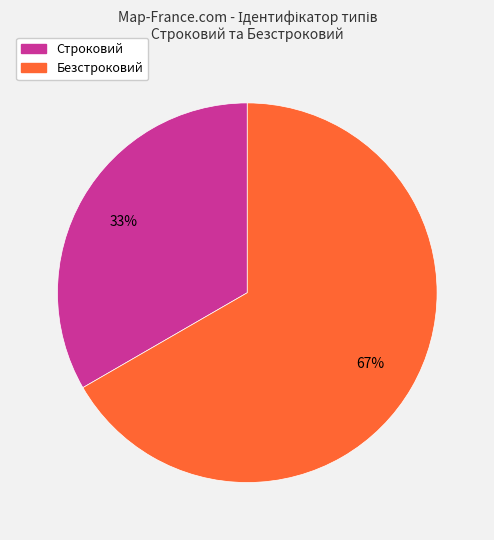

Between Строковий and Безстроковий, which is larger?

Безстроковий